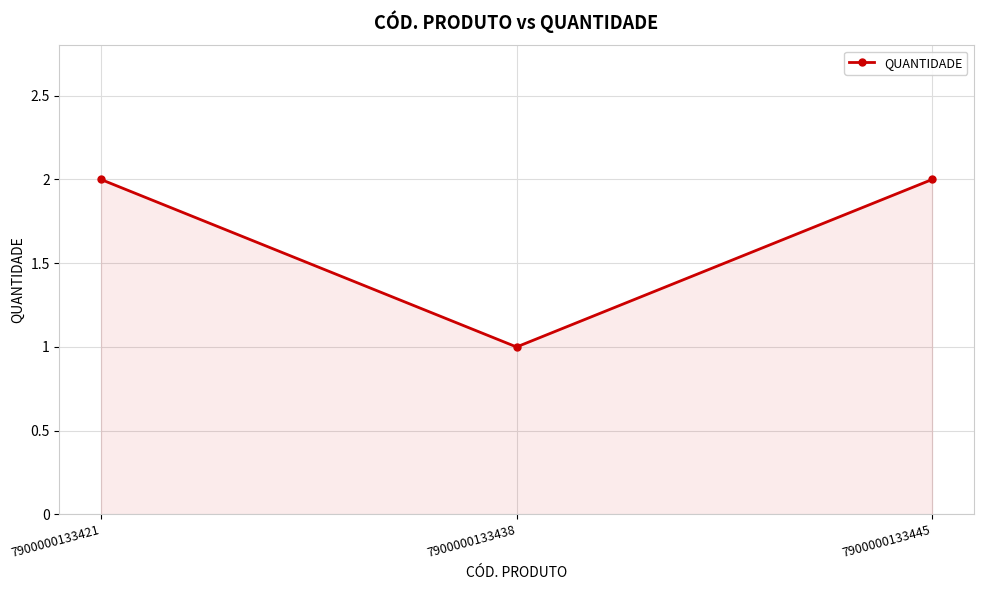

The chart shows a value of 2 at 7900000133445. True or false?

True